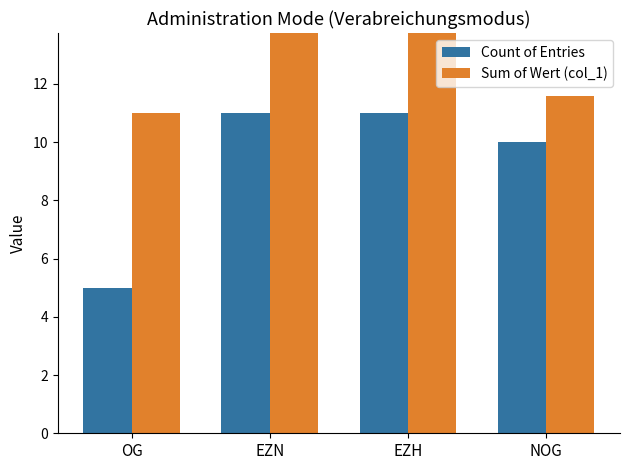

Reading left to right, list all the values displayed in this chart.

Count of Entries: 5.0	11.0	11.0	10.0
Sum of Wert (col_1): 11.0	16.6	16.6	11.6